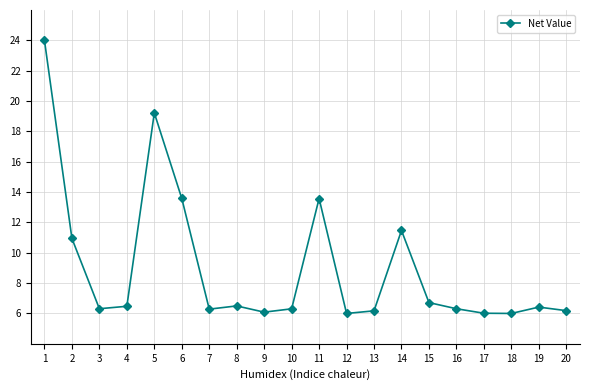

What is the value of the 6th point from the left?

13.6